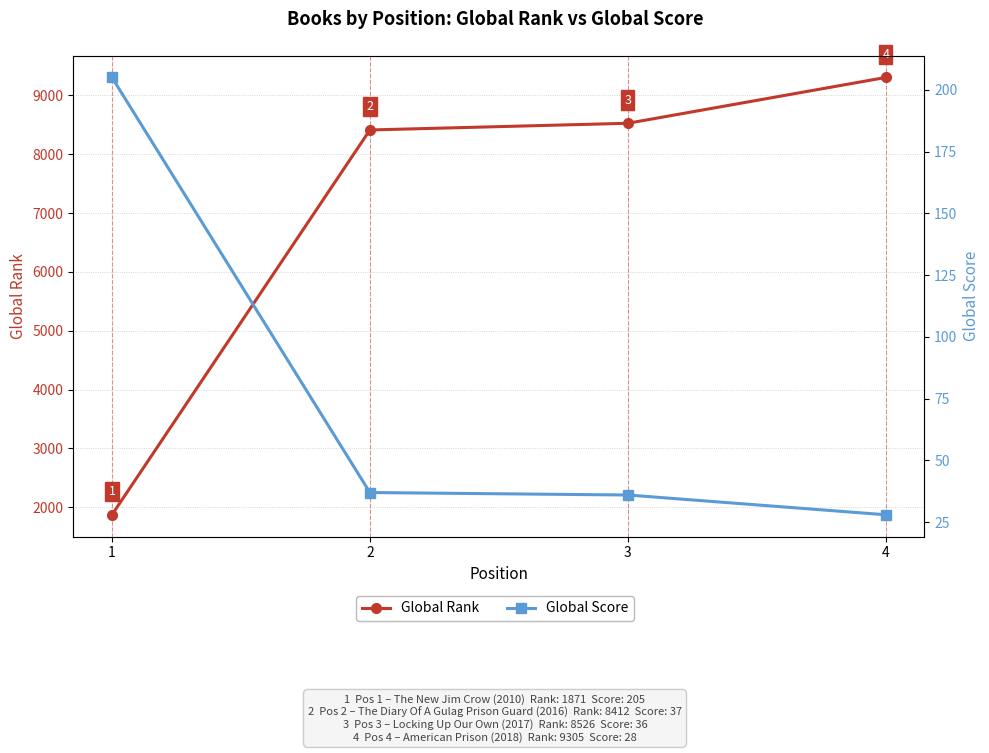

What are all the series names shown in the legend?

Global Rank, Global Score